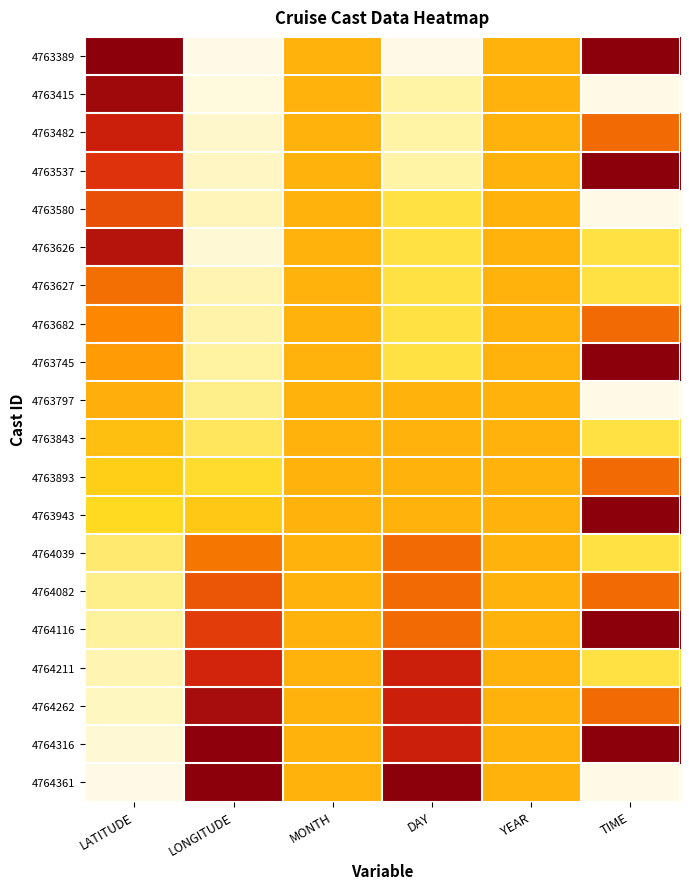

How many data points does each series have?

6